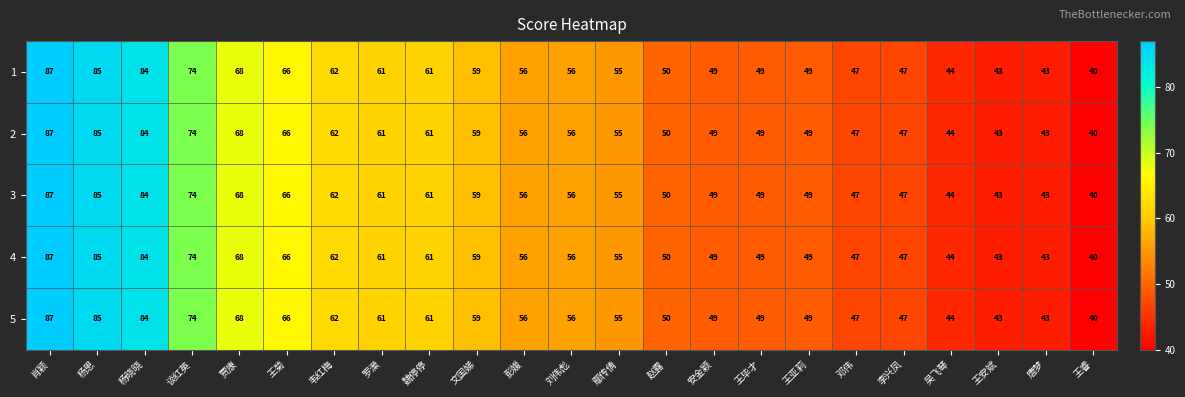

What is the difference between the second highest and minimum values in the 3 series?

45